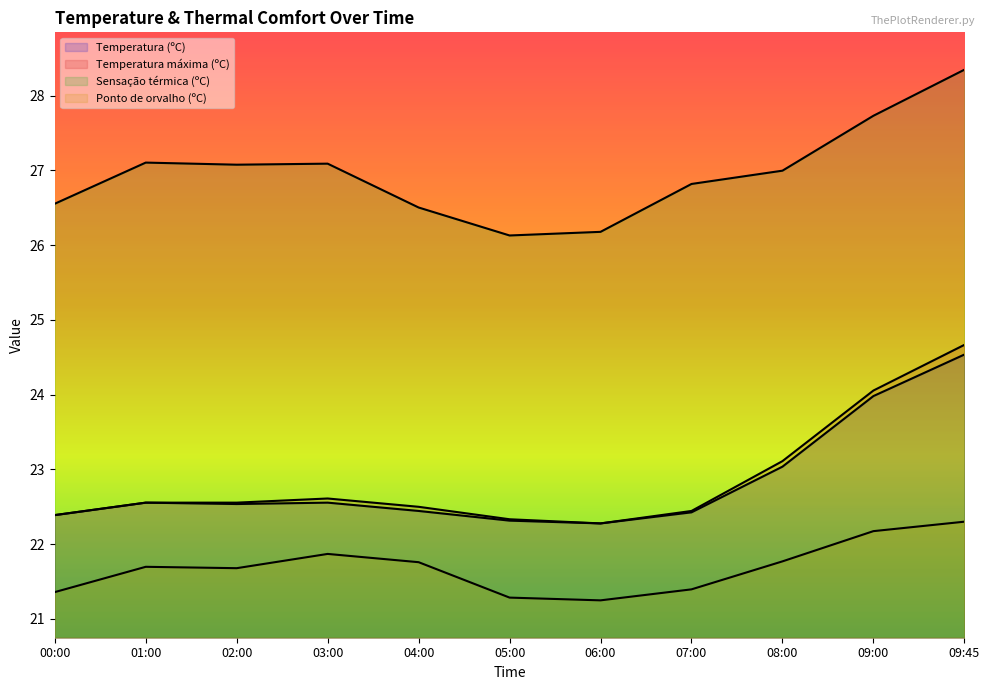

What is the total value across all series at 07:00?

93.1